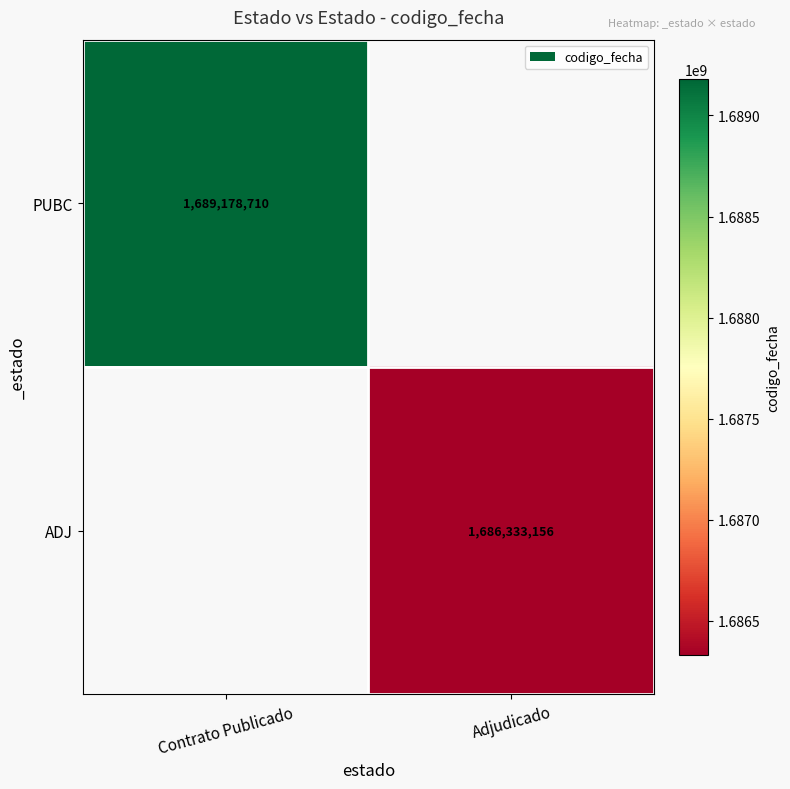

The ADJ series shows 1686333156 at Adjudicado. True or false?

True